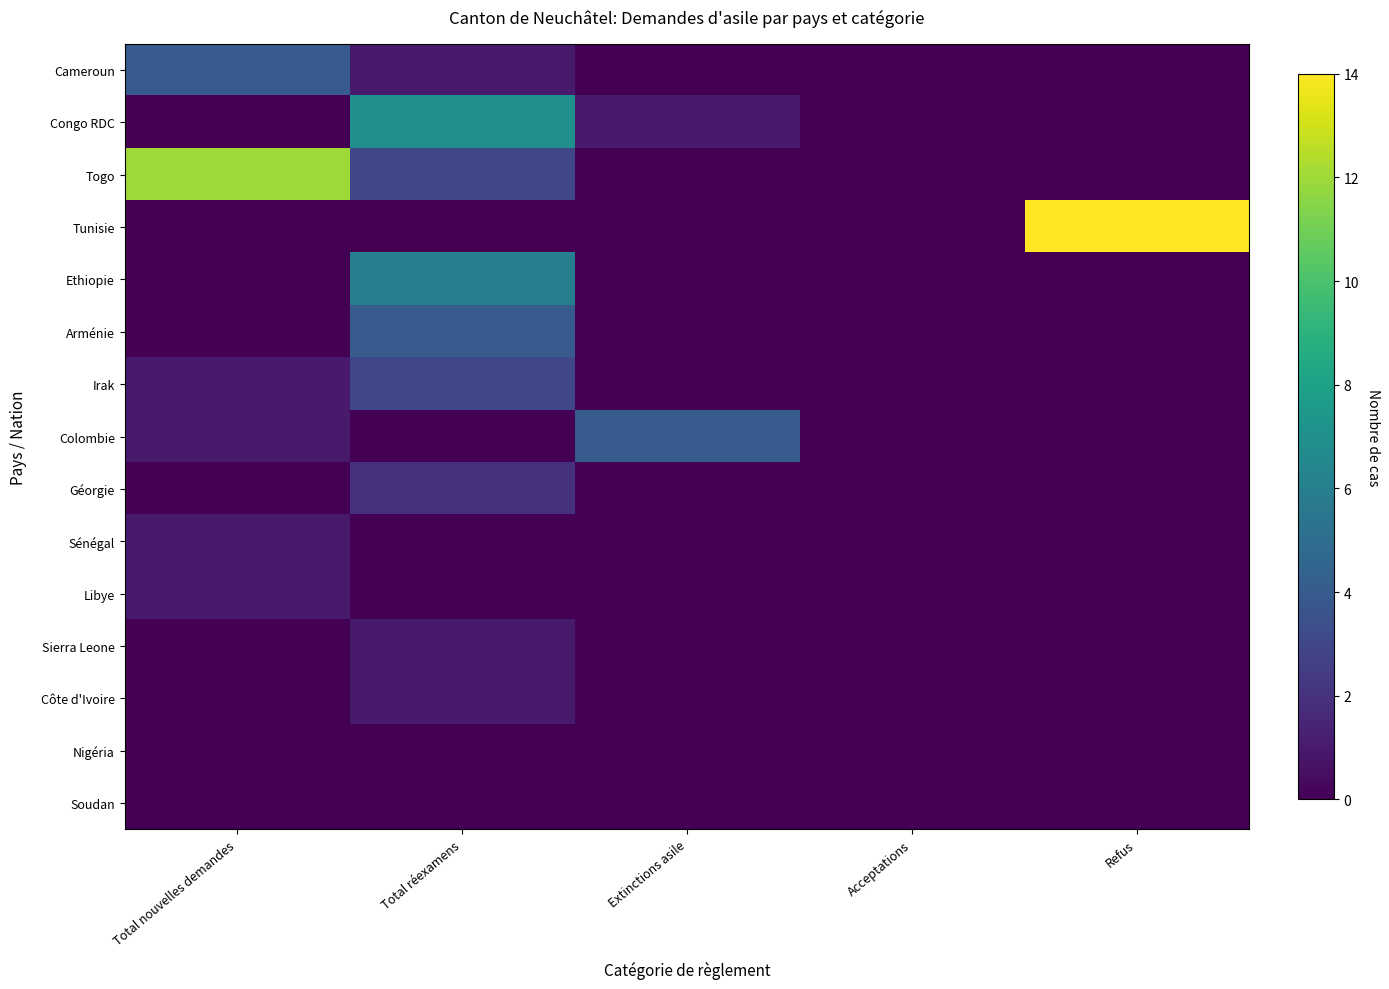

How many series are shown in this chart?

15